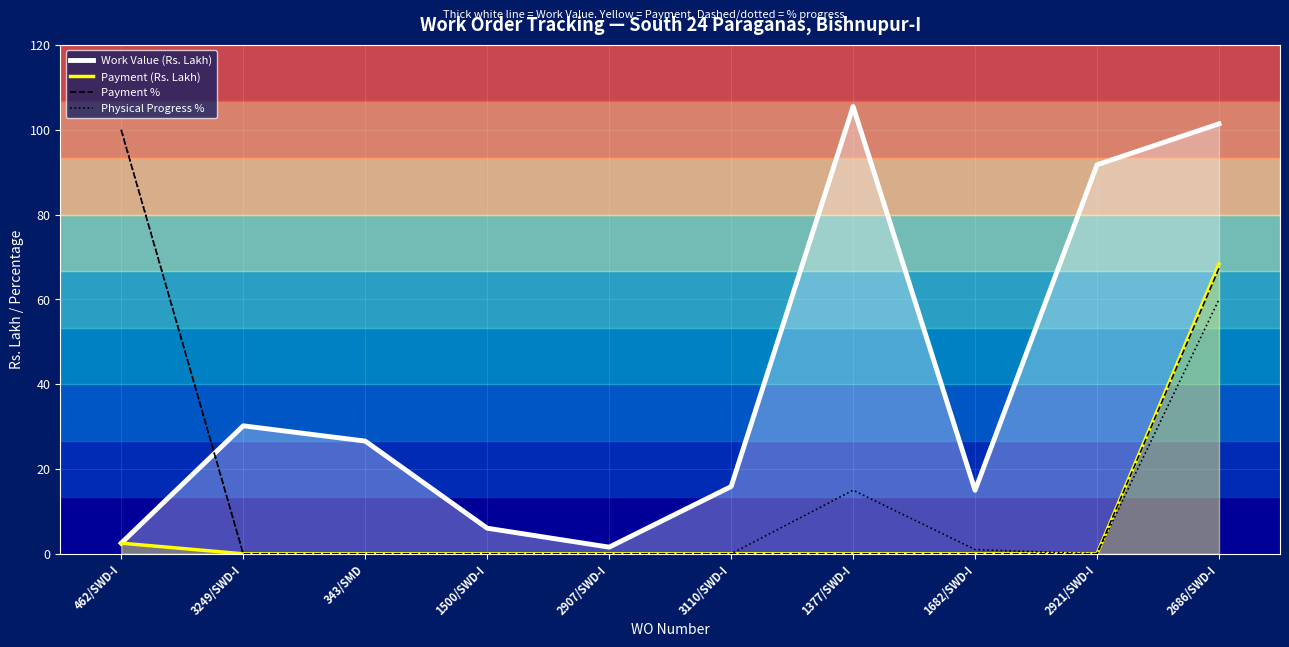

Does the chart display data point markers on the line(s)?

No